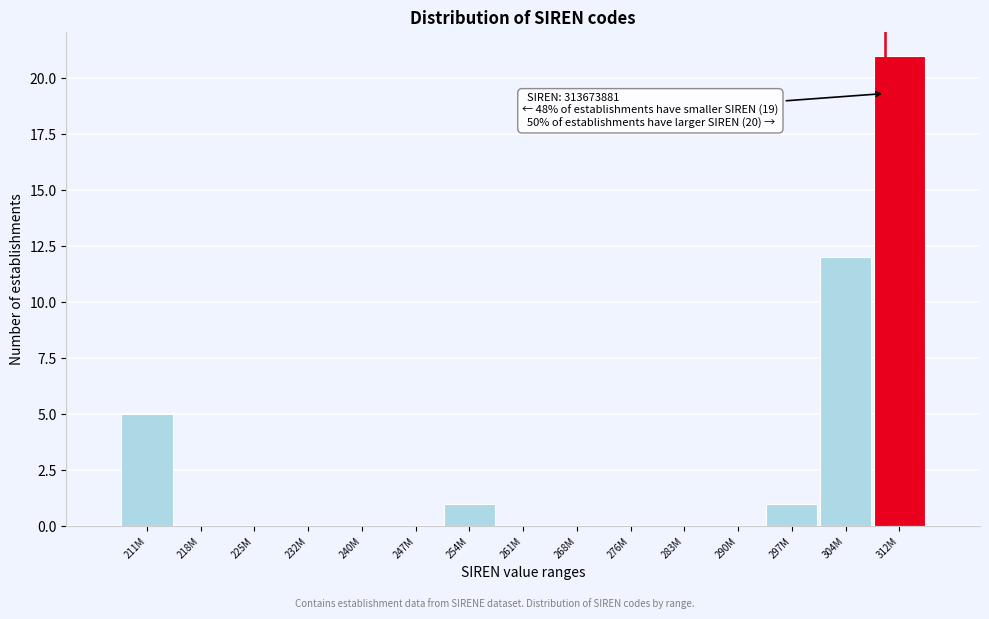

Reading right to left, transcribe all the data shown in this chart.

312M=21	304M=12	297M=1	290M=0	283M=0	276M=0	268M=0	261M=0	254M=1	247M=0	240M=0	232M=0	225M=0	218M=0	211M=5